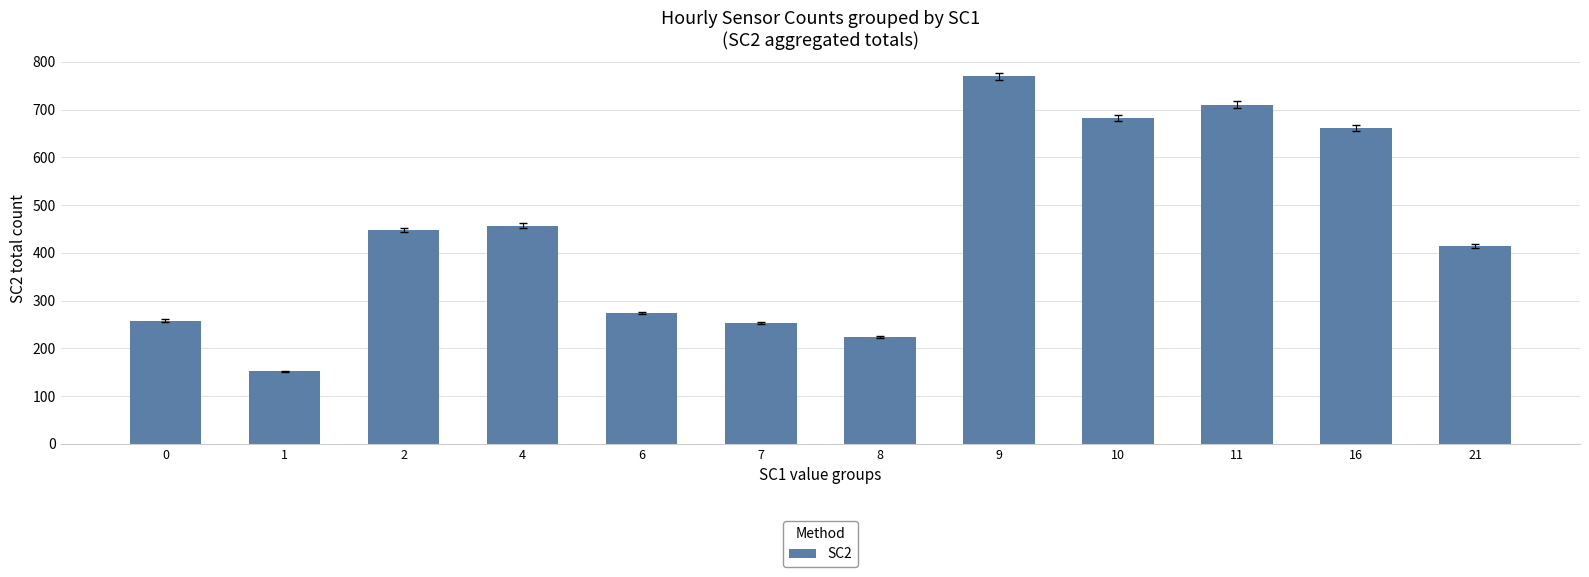

What is the change in value from 2 to 11?

+262